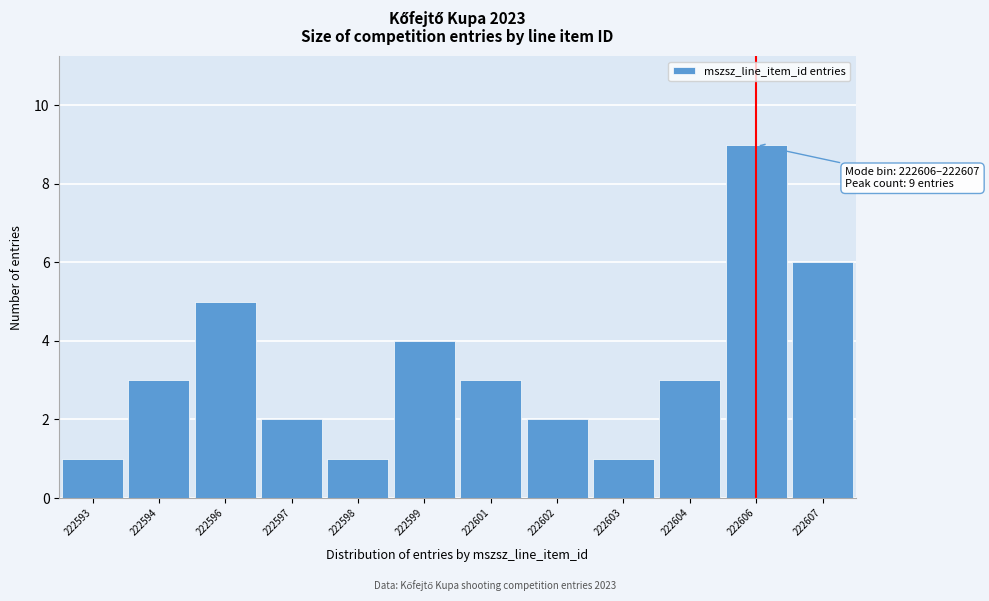

Reading left to right, extract all data points from this chart.

1	3	5	2	1	4	3	2	1	3	9	6